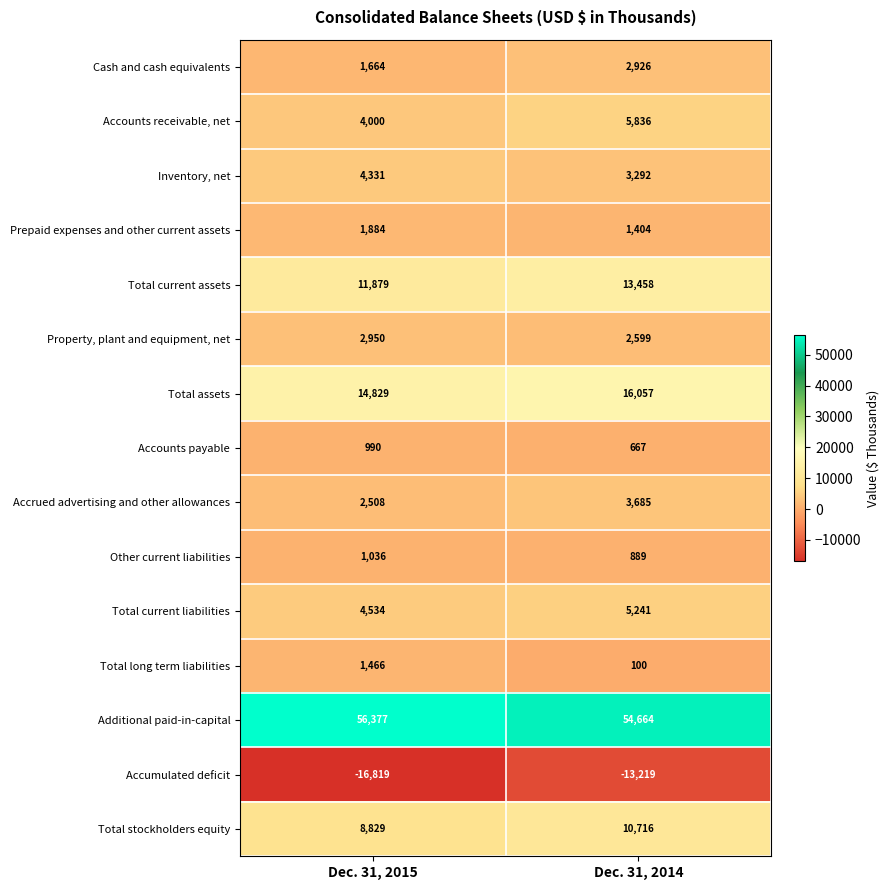

Where is Total assets nearest to the value 15443?

Dec. 31, 2015